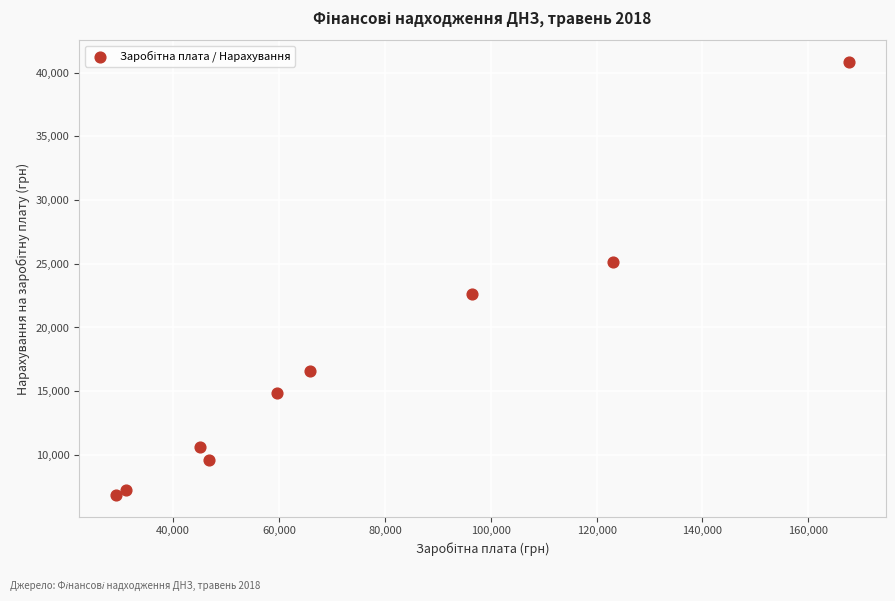

What is the range of X values (max minus min)?

138601.2